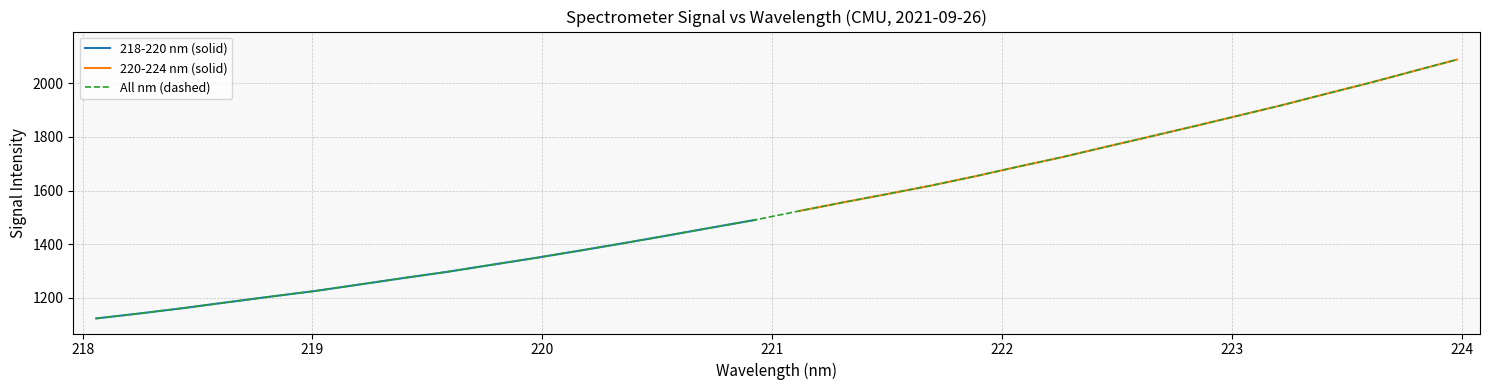

What is the minimum value for 218-220 nm (solid)?

1123.2